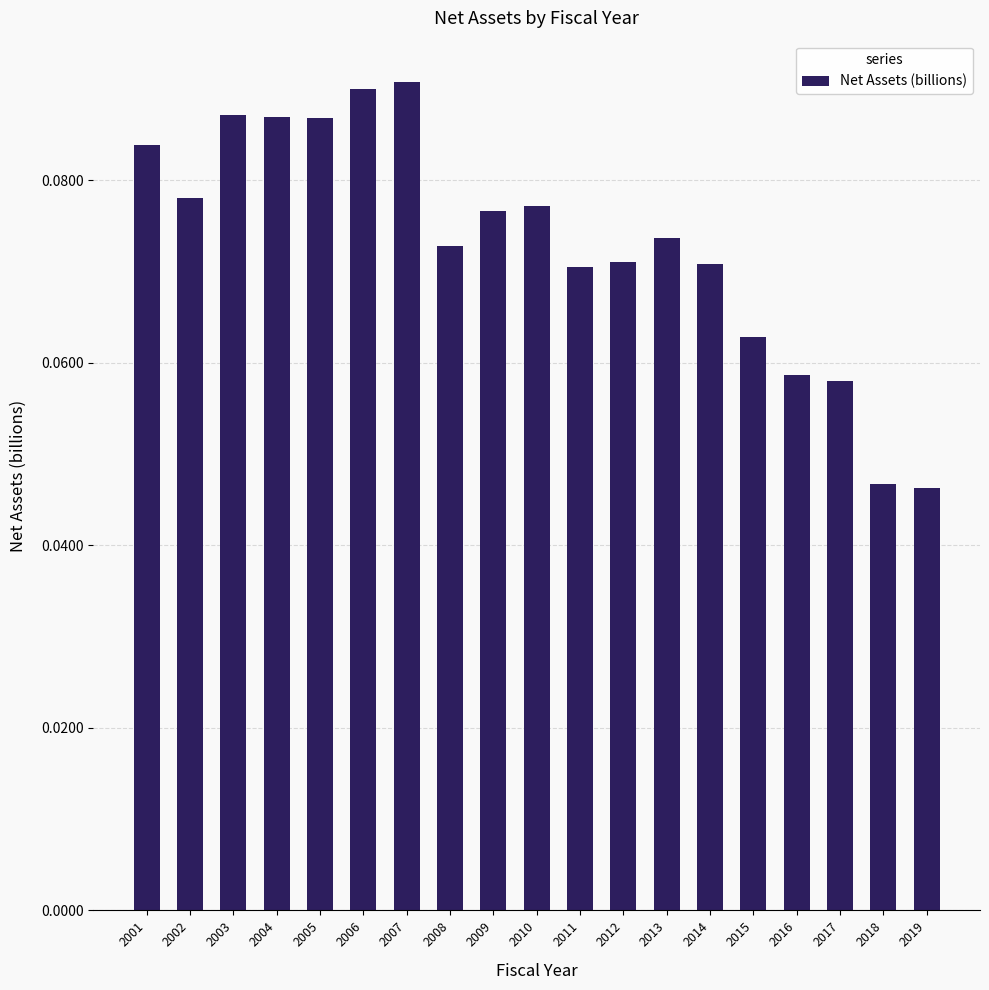

Which has a higher value, 2004 or 2010?

2004